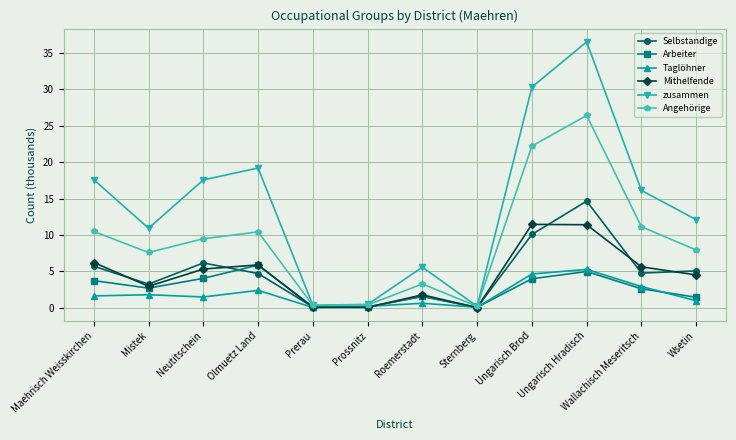

What is the value of the zusammen point at the 7th from the left?

5.6